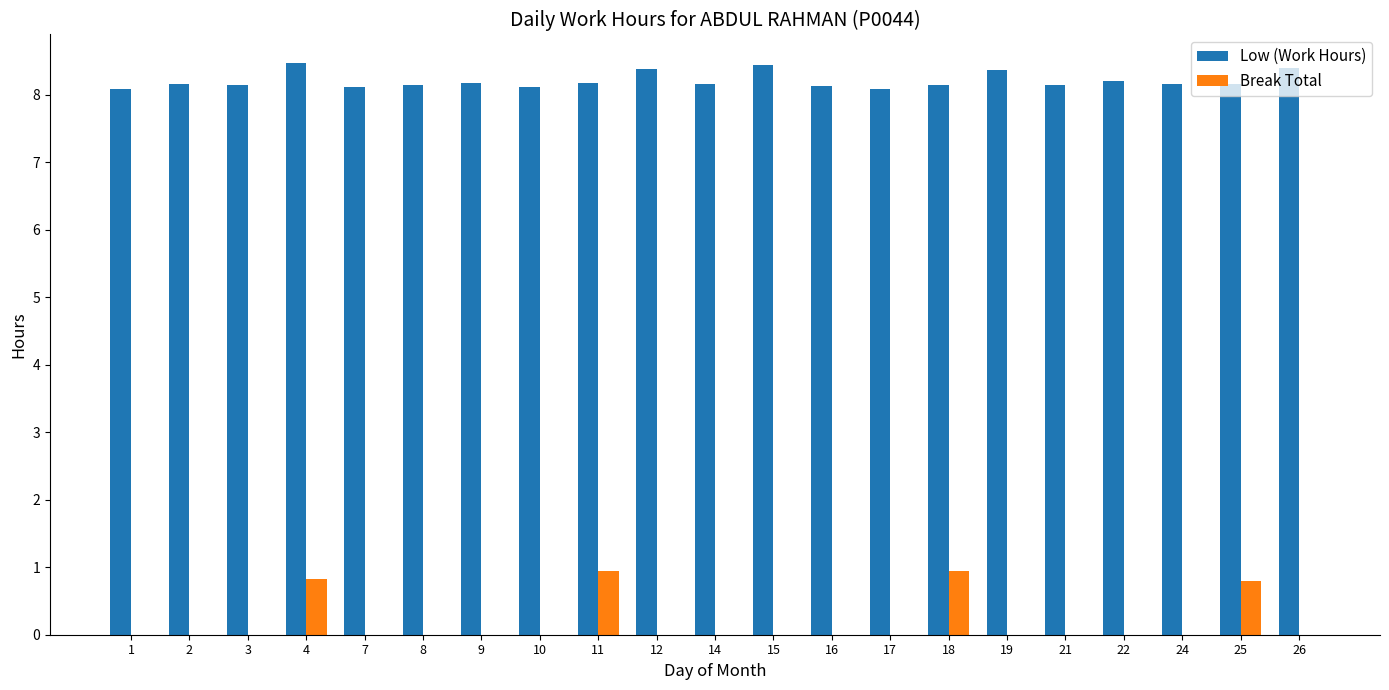

Which series has the largest total across all categories?

Low (Work Hours)